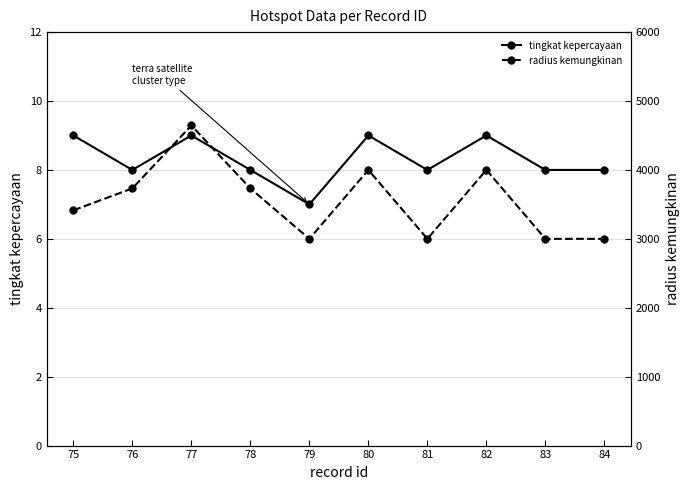

What is the approximate value of radius kemungkinan at 77?

4645